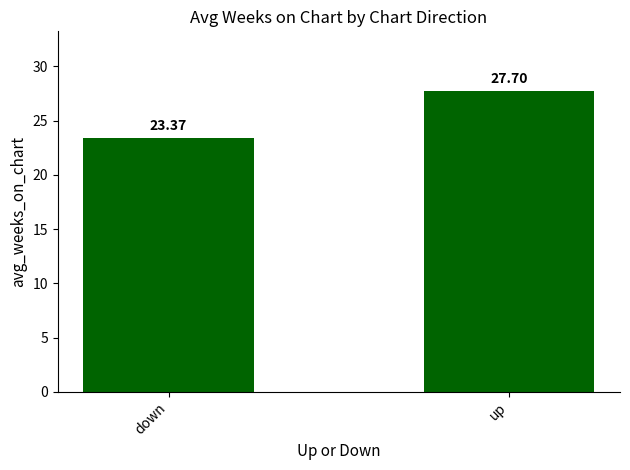

The chart shows a value of 23.4 at down. True or false?

True